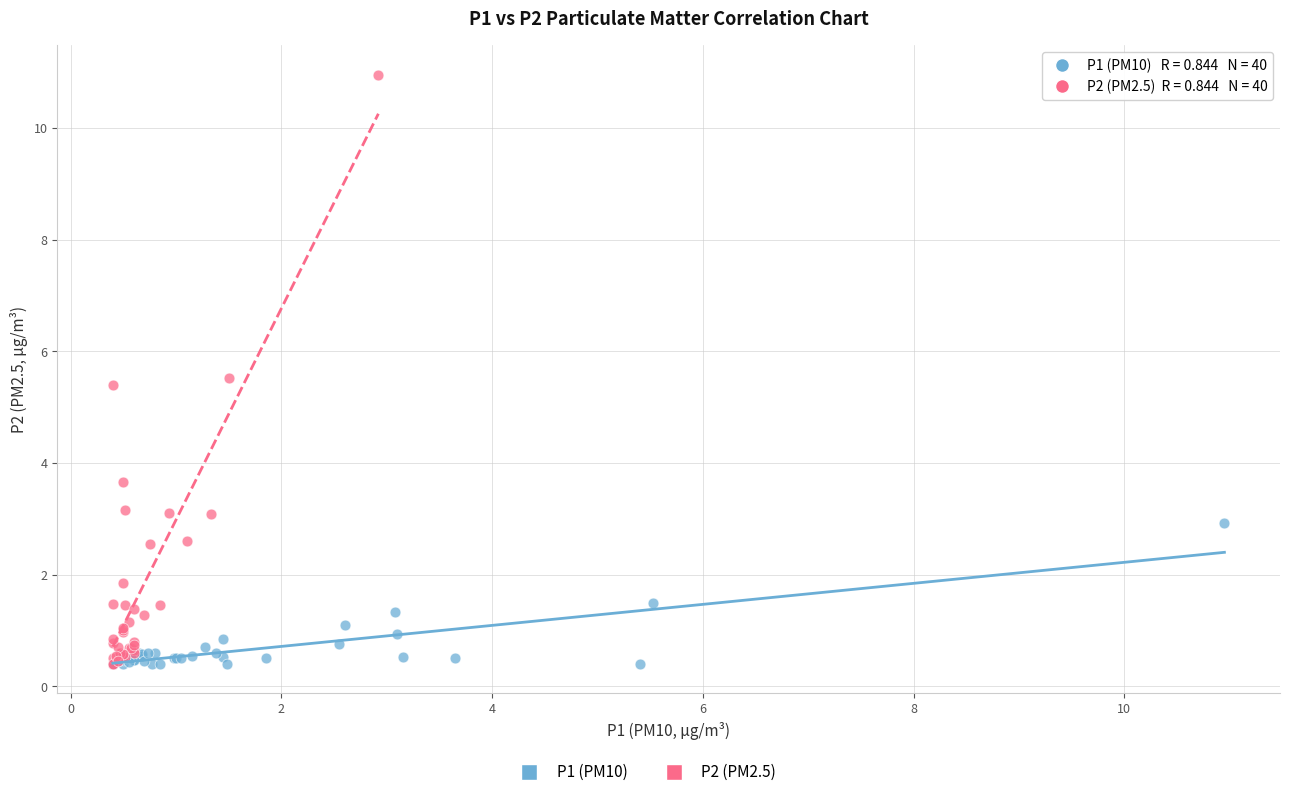

Which series contains the highest Y value?

P2 (PM2.5)